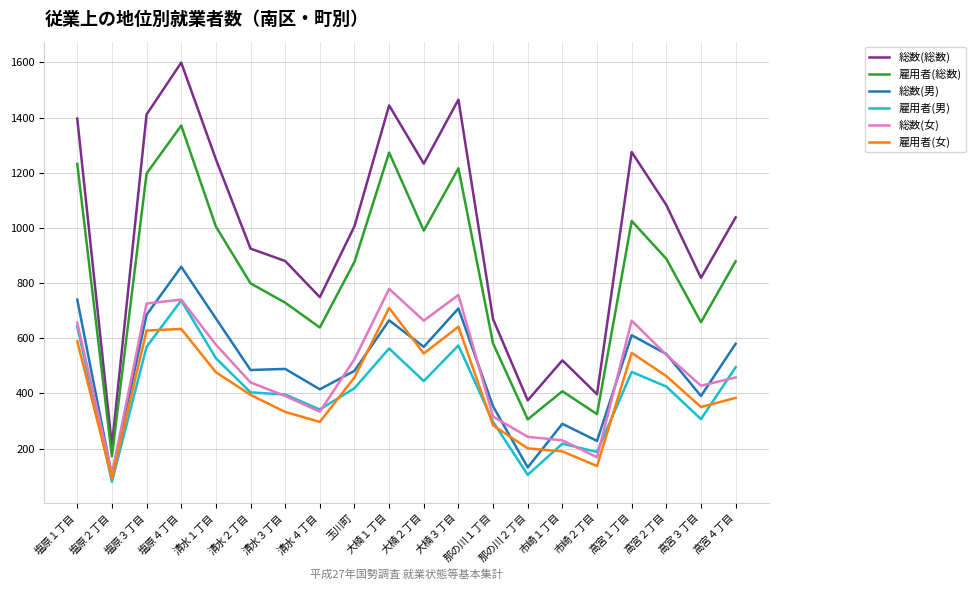

True or false: 雇用者(男) and 総数(男) cross at least once.

False